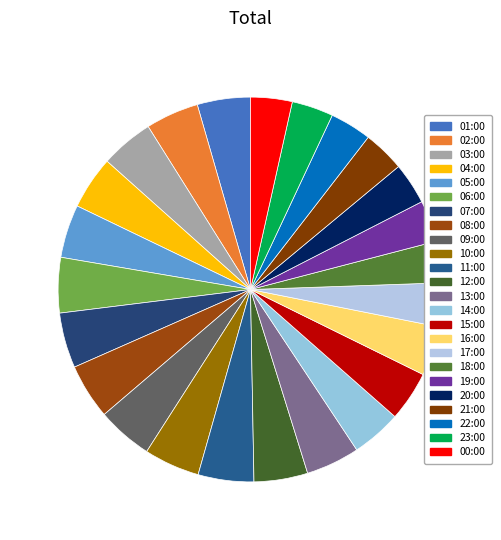

True or false: 20:00 accounts for 3% of the total.

True